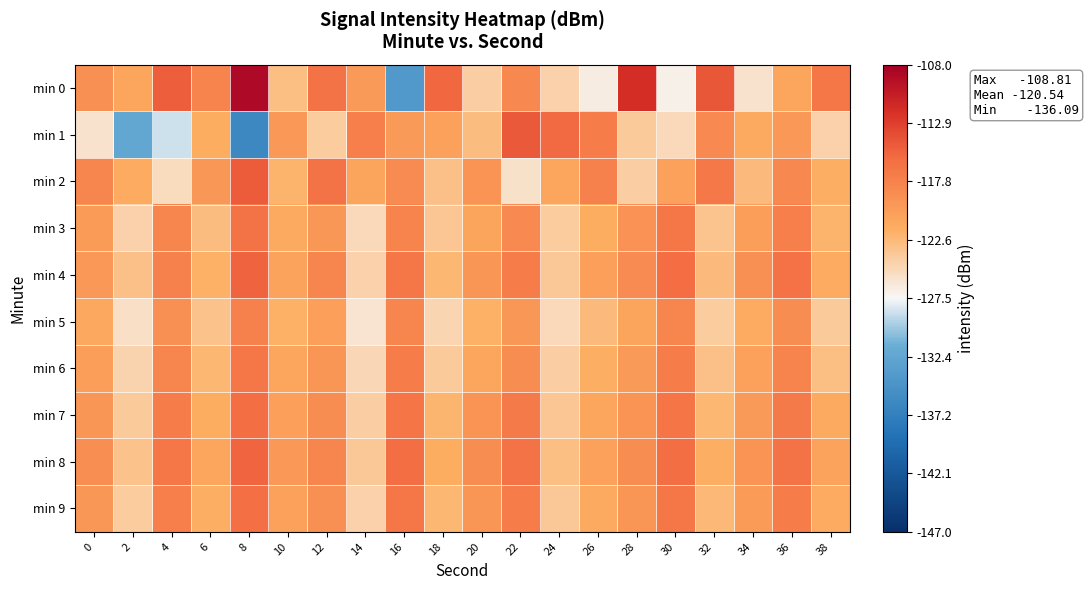

At 38, list the series in order from smallest to largest.

min 1, min 5, min 6, min 3, min 2, min 4, min 9, min 7, min 8, min 0